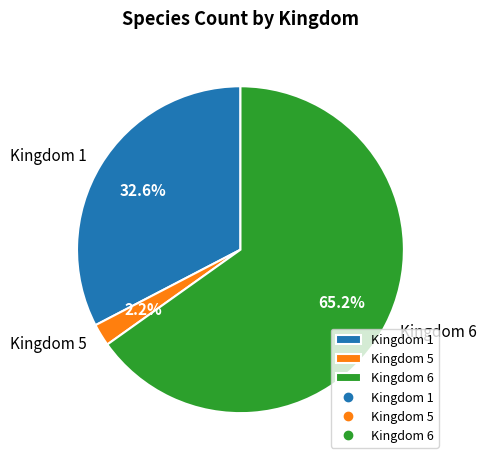

What is the largest slice in the pie chart?

Kingdom 6